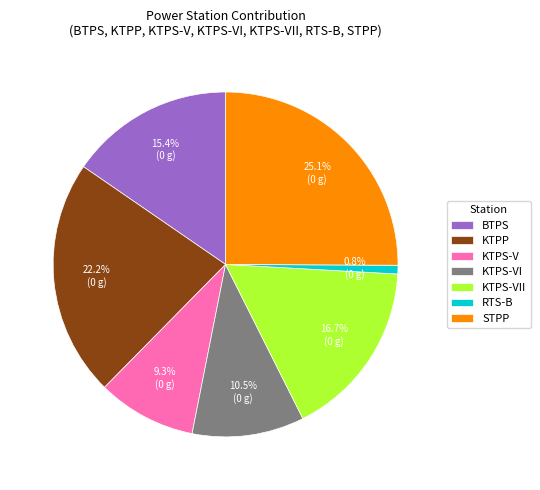

What percentage is NOT represented by KTPS-VII?

83.3%